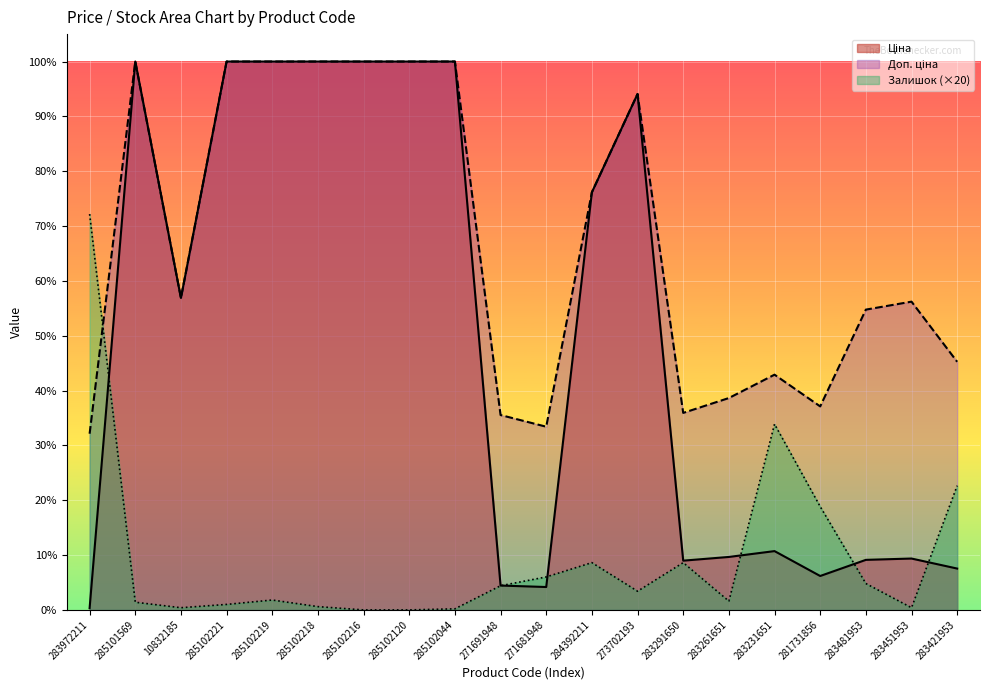

At which category does the chart reach its minimum across all series?

285102216